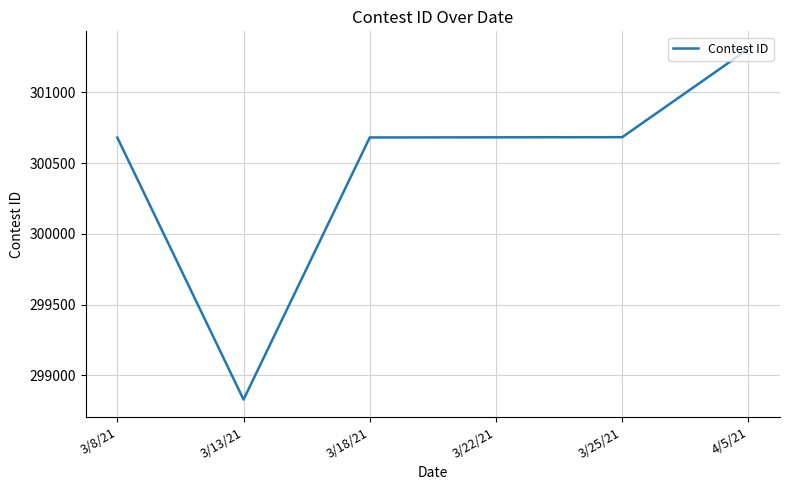

What is the change in value from 3/13/21 to 4/5/21?

+2478